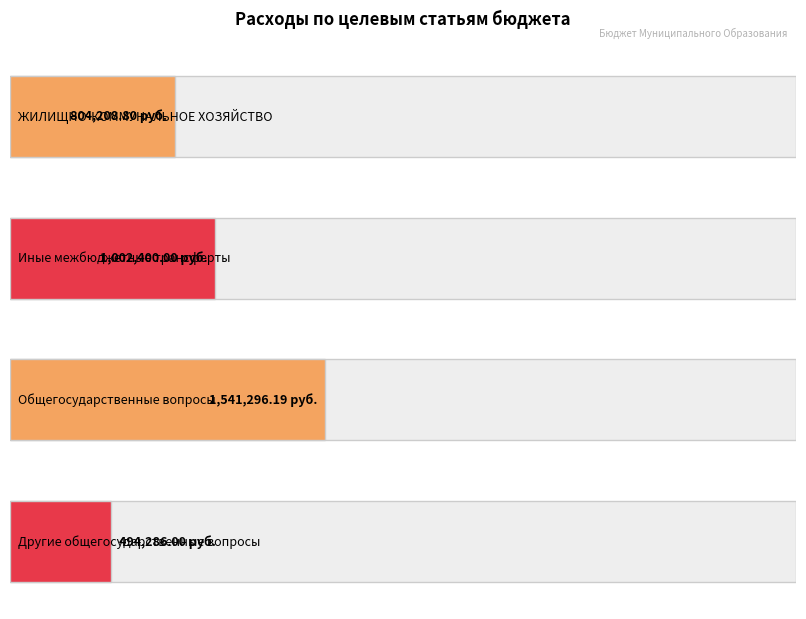

What is the difference between the values at Общегосударственные
вопросы and Другие общегосударственные
вопросы?

1047010.2